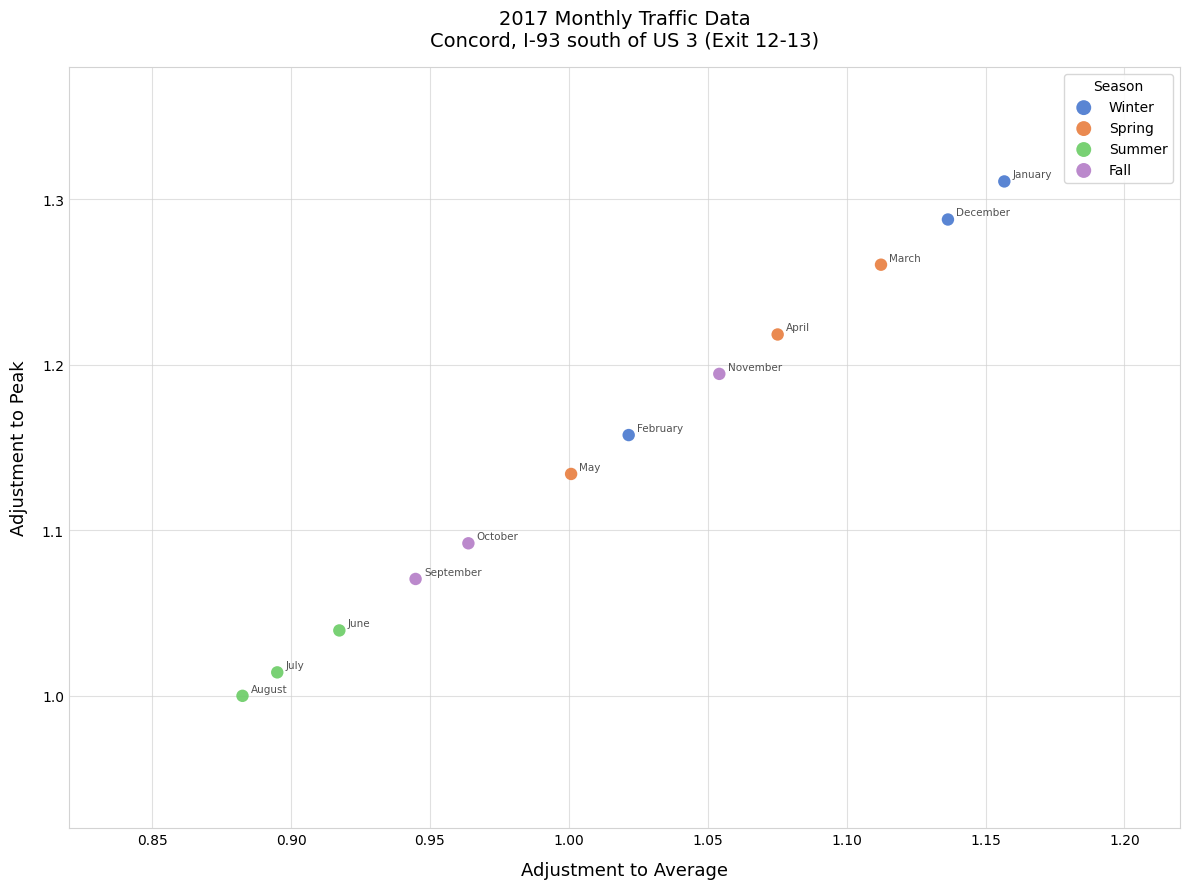

What are all the series names shown in the legend?

Winter, Spring, Summer, Fall